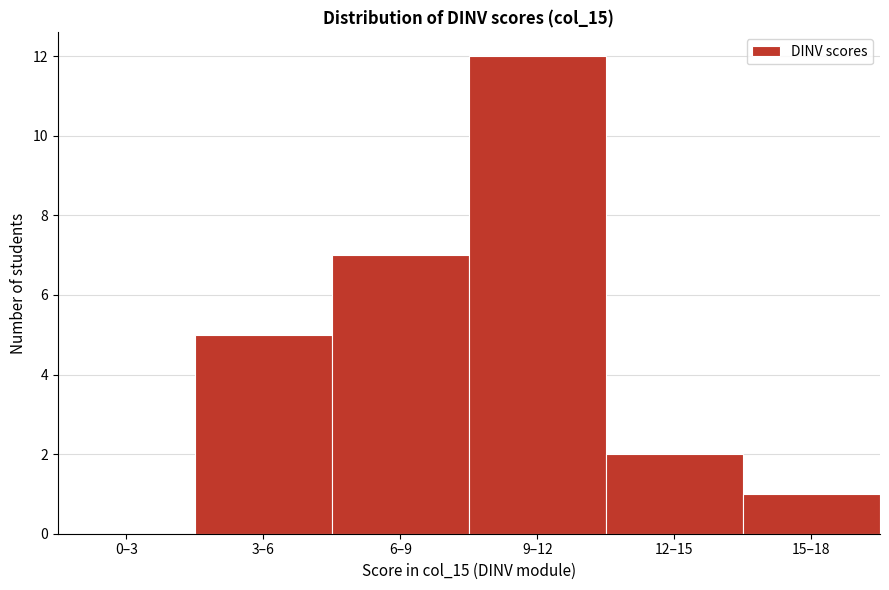

Reading left to right, what are all the values shown in this chart?

0–3=0	3–6=5	6–9=7	9–12=12	12–15=2	15–18=1